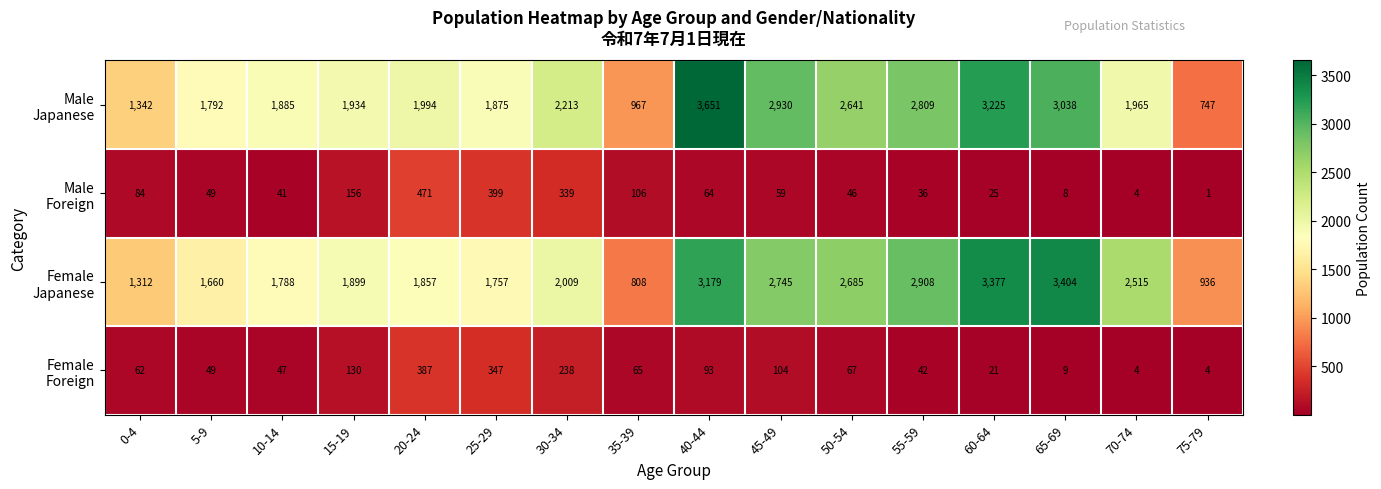

What is the total value across all series at 45-49?

5838